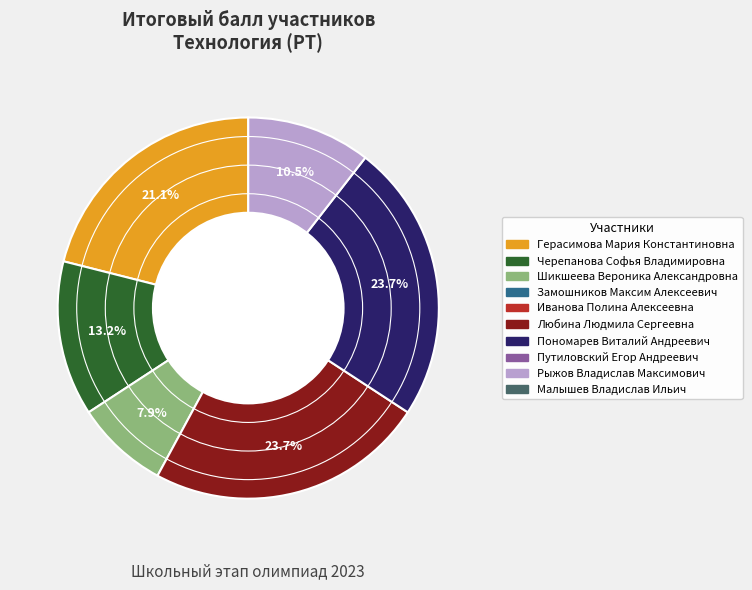

Is there any slice that represents more than half of the pie?

No